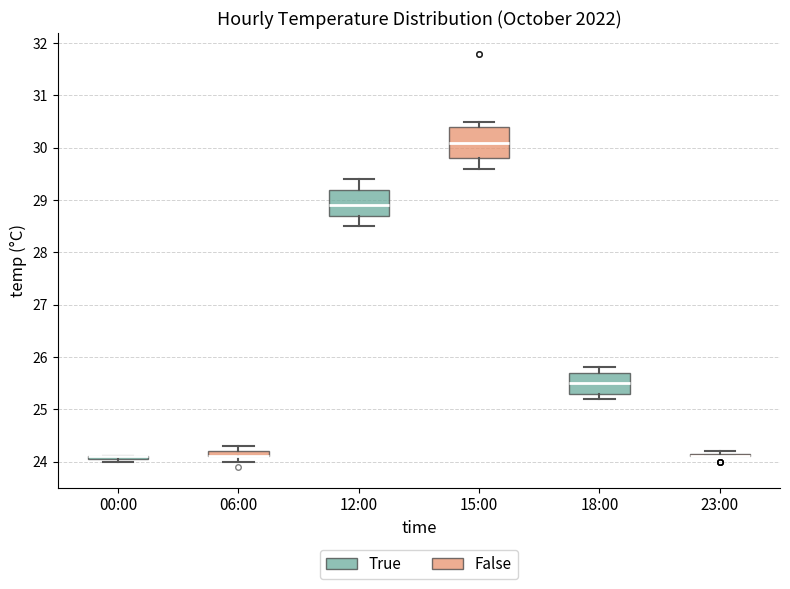

Where is the lower edge of the box for 18:00 on the y-axis? The values are not printed on the chart, so give them approximately, as read against the axis.

25.3